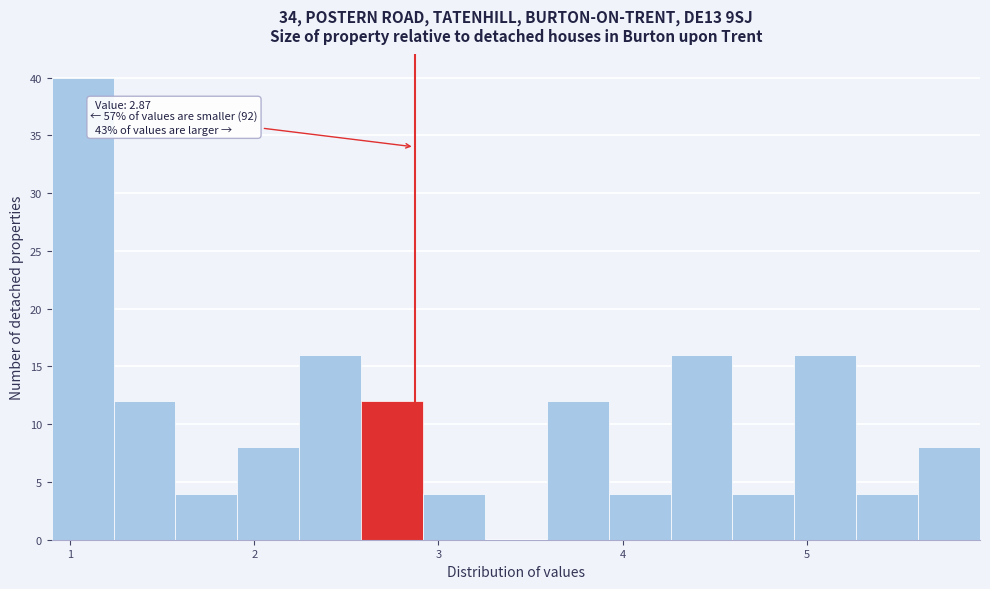

Around what value on the x-axis is the tallest bar? Give the approximate position of its centre, as read against the axis.

1.1